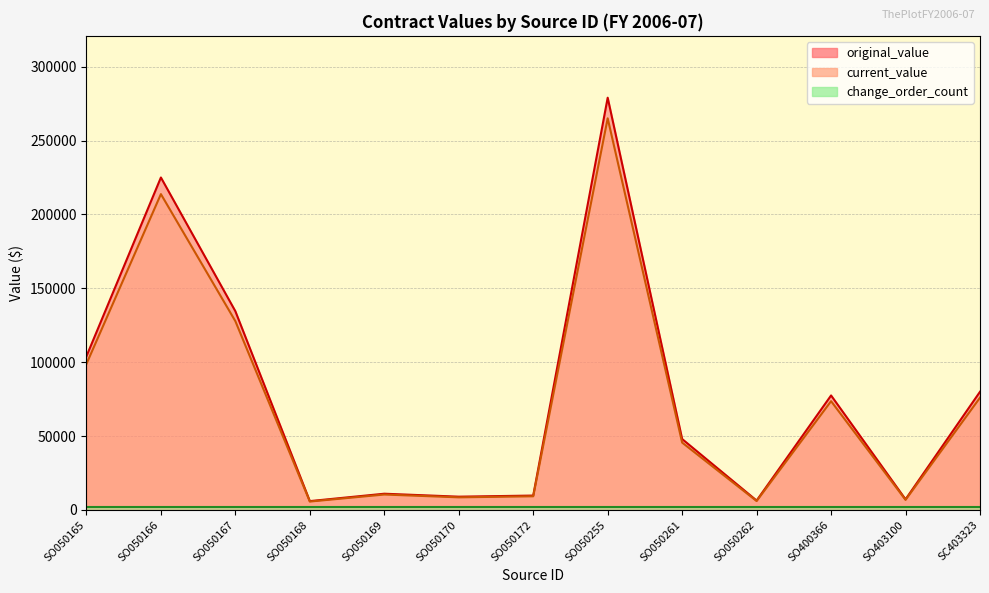

What is the sum of all original_value values?

997328.6